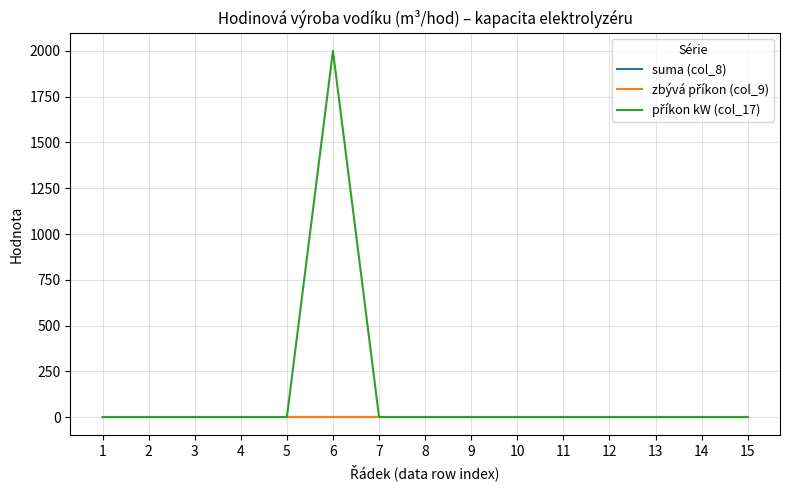

Does the chart have visible grid lines?

Yes